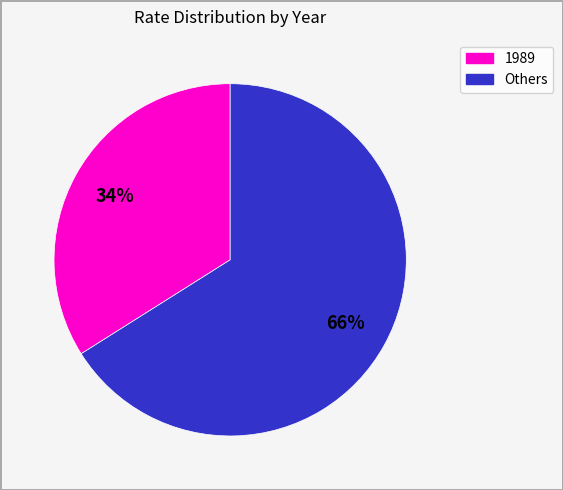

Is there a majority slice in this chart?

Yes